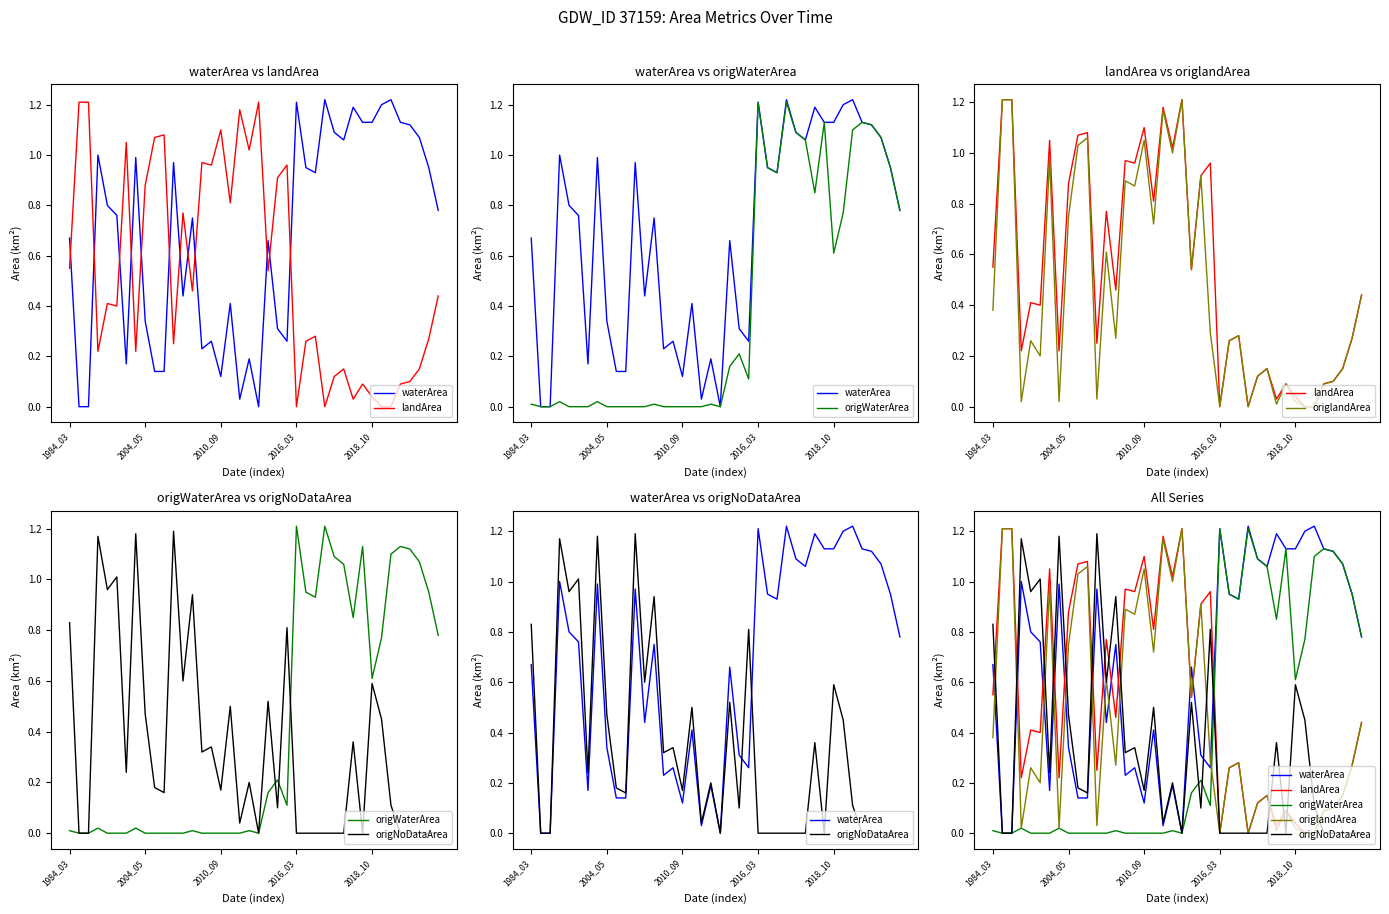

At which category is the sum across all series the highest?

36